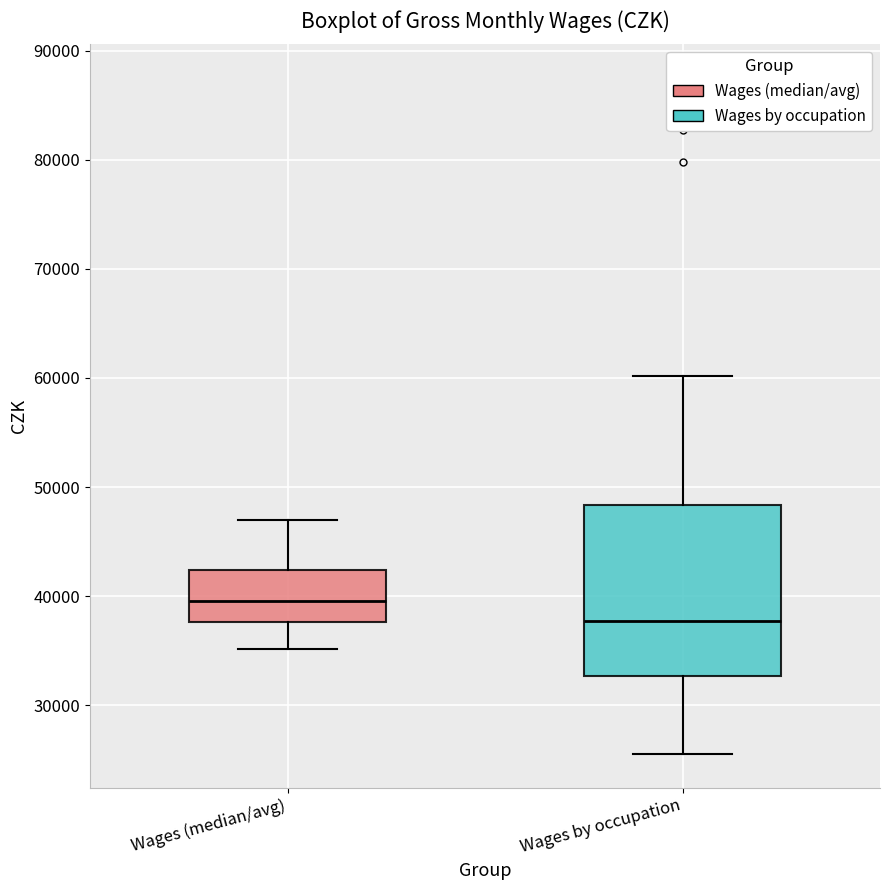

Which box has the highest median line?

Wages (median/avg)